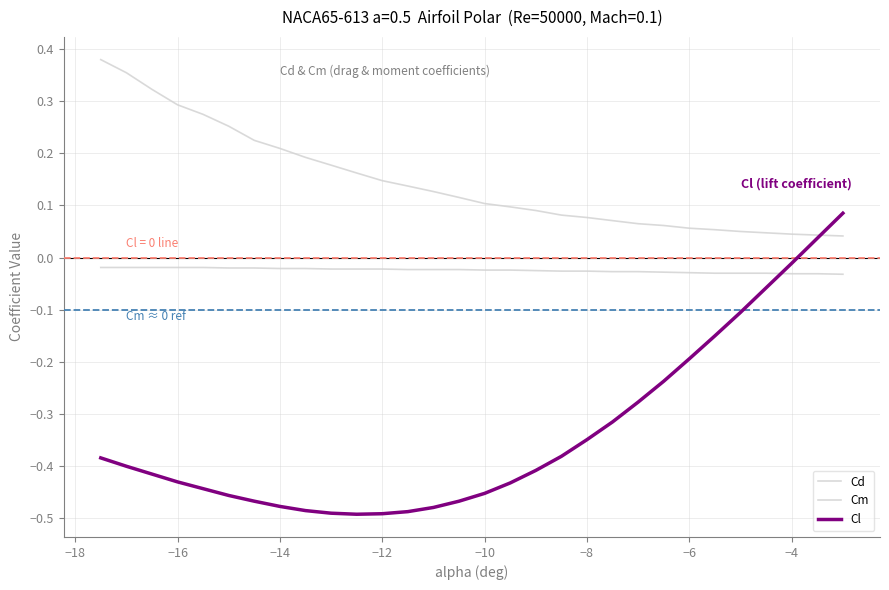

Does the chart display data point markers on the line(s)?

No